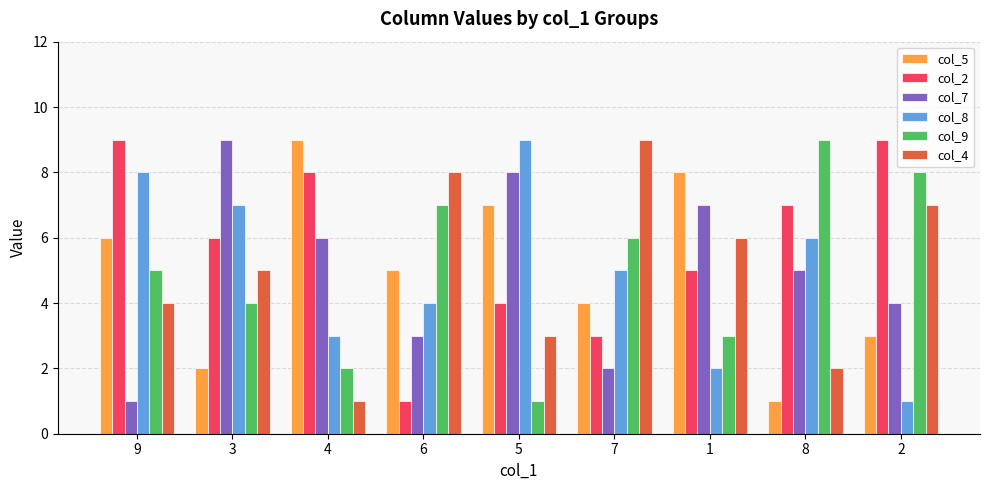

List the labels in order of col_9 value, largest first.

8, 2, 6, 7, 9, 3, 1, 4, 5